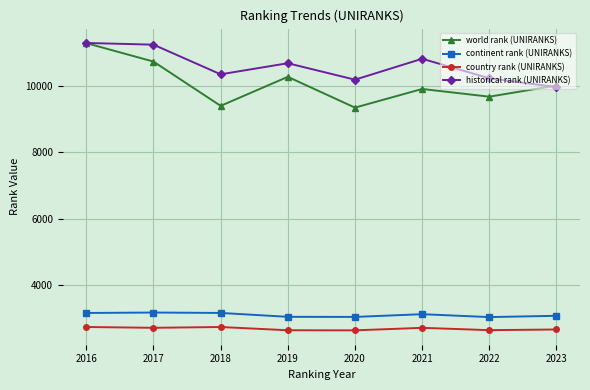

What is the value of the historical rank (UNIRANKS) point at the 1st from the left?

11297